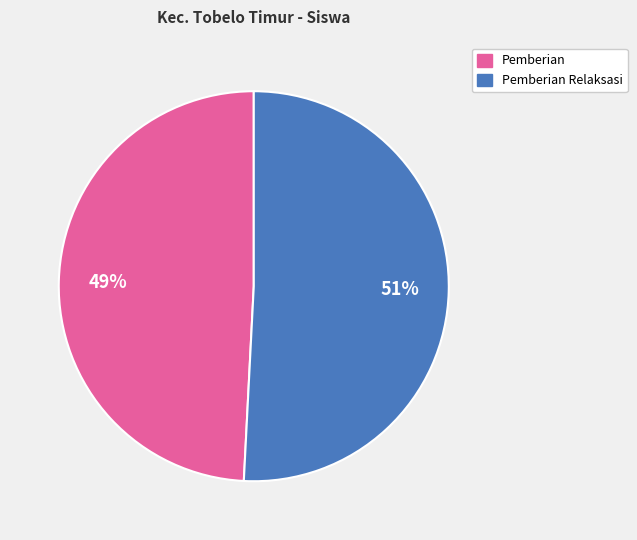

To the nearest percent, what is the average slice percentage?

50%